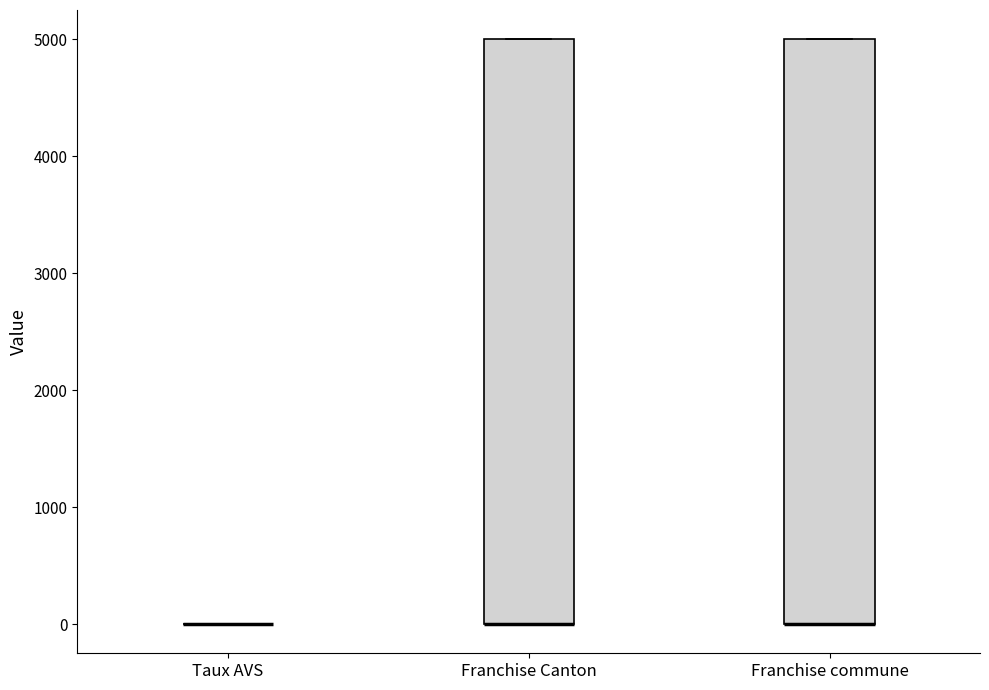

Where is the upper edge of the box for Franchise Canton on the y-axis? The values are not printed on the chart, so give them approximately, as read against the axis.

5000